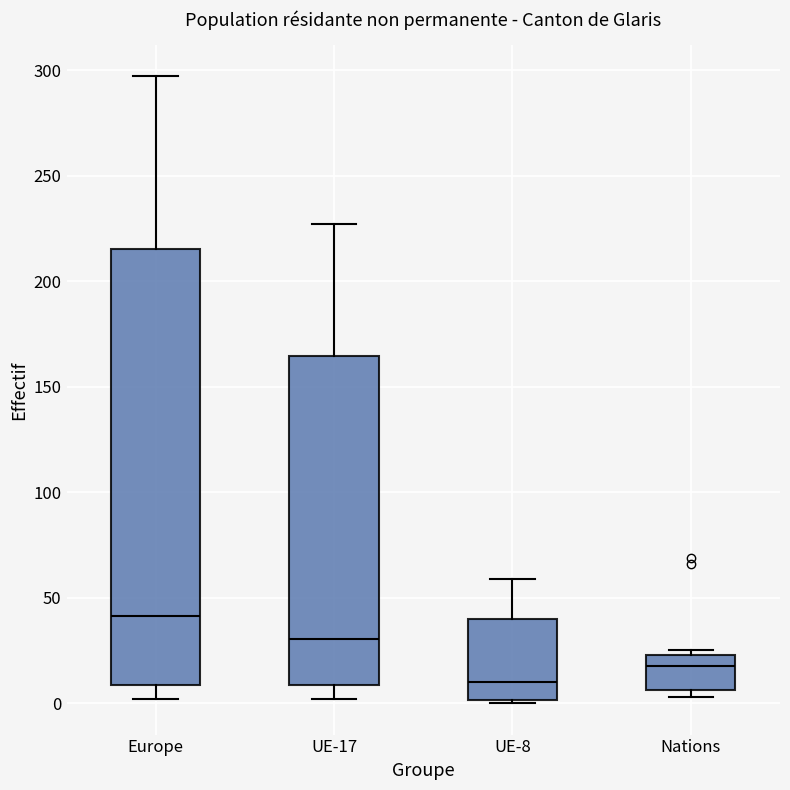

Which box has the highest median line?

Europe